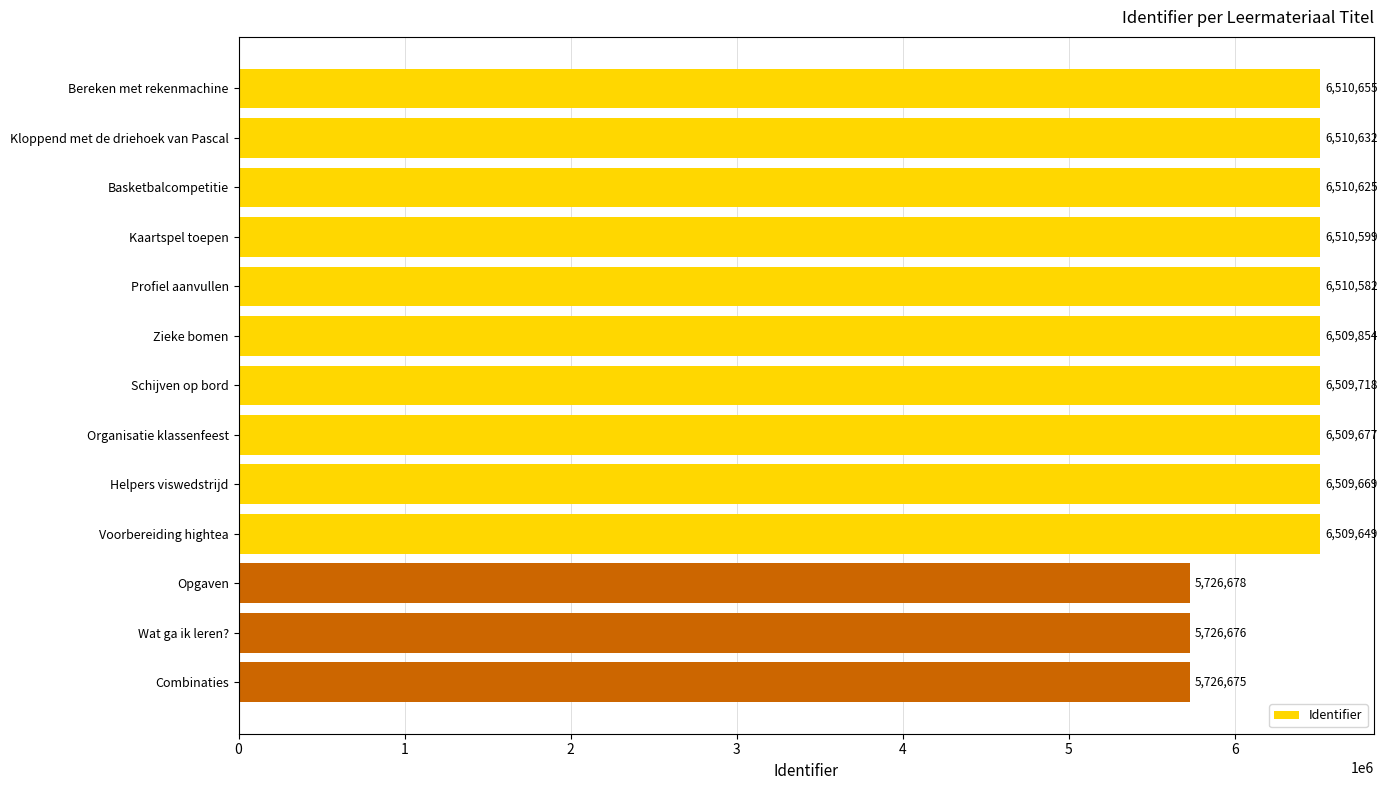

What is the difference between the second highest and second lowest values?

783956